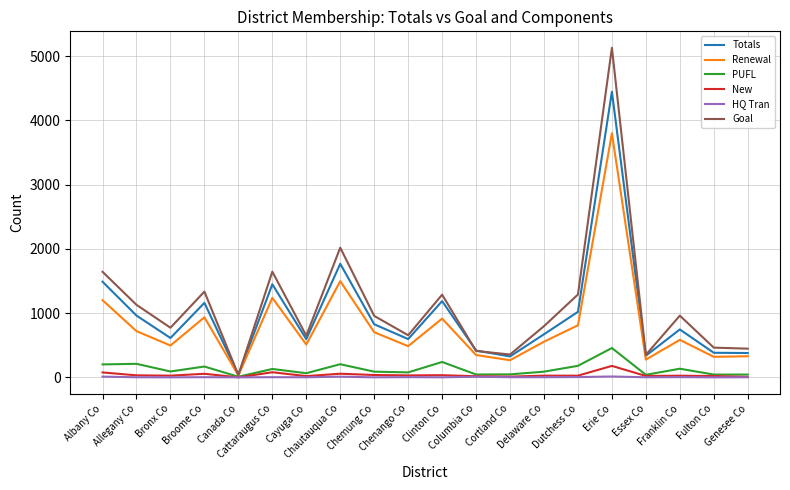

Is the value of Renewal at Cayuga Co greater than the value of New at Allegany Co?

Yes